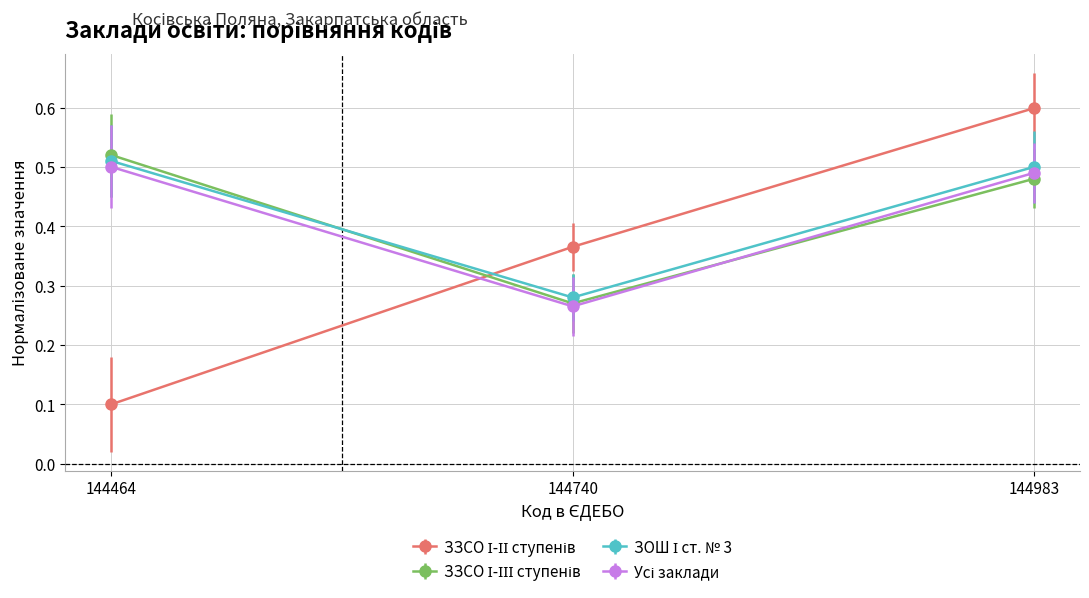

At how many categories does at least one series exceed 0?

3